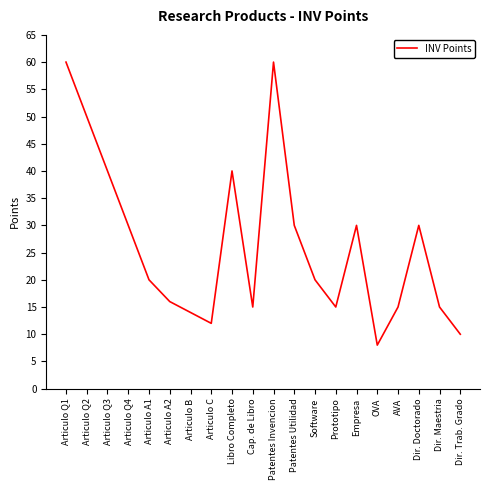

How many categories are shown in the chart?

20